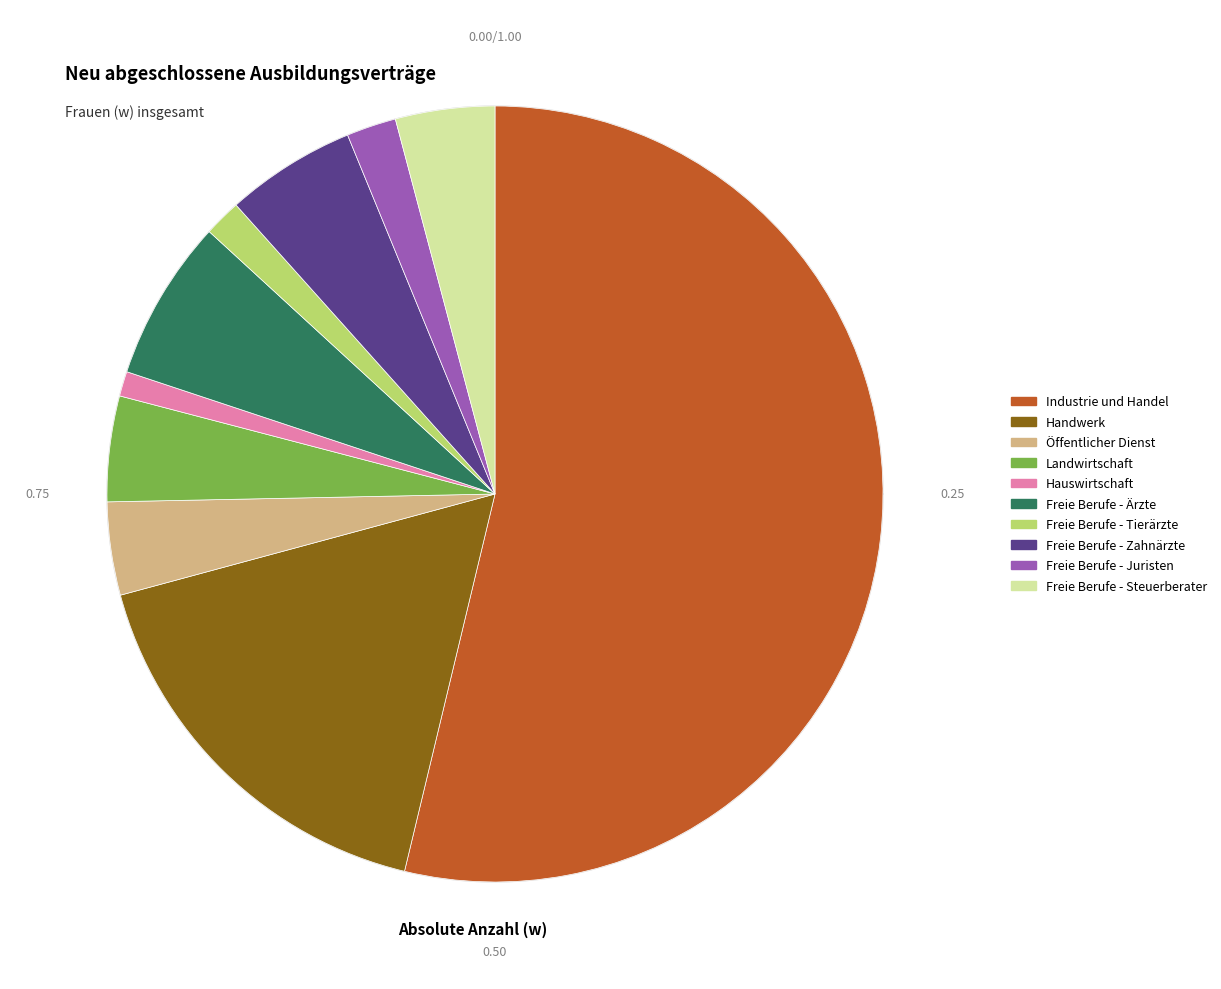

Does Industrie und Handel represent more than half of the total?

Yes